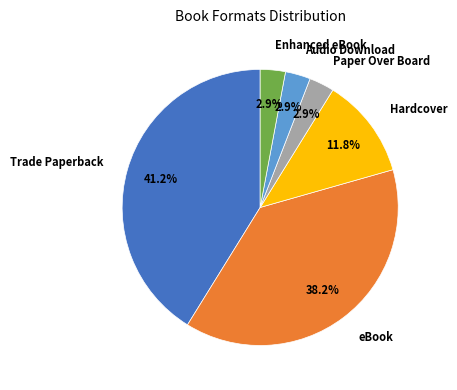

Is Trade Paperback the majority of the pie?

No